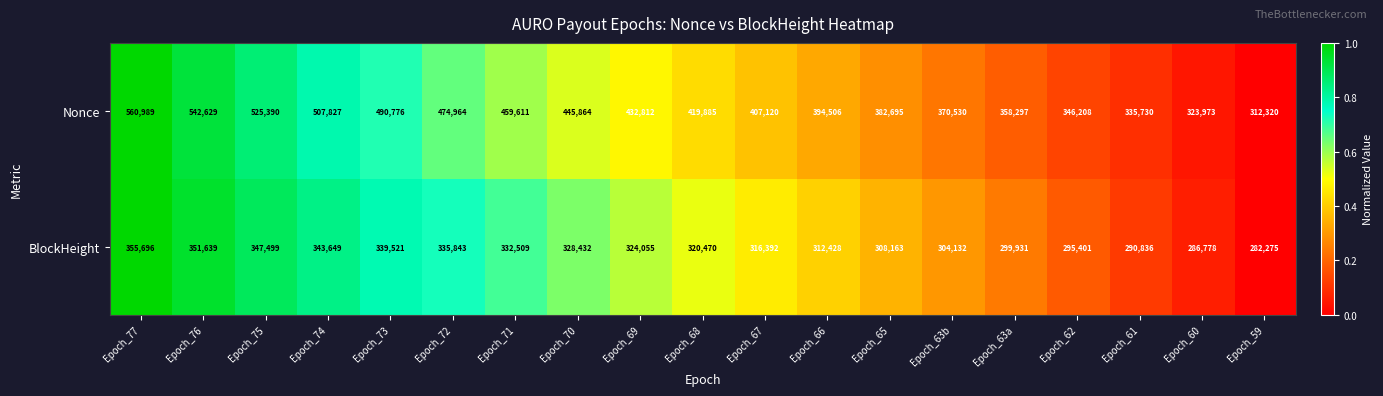

Is it true that Nonce equals 445864 at Epoch_70?

True